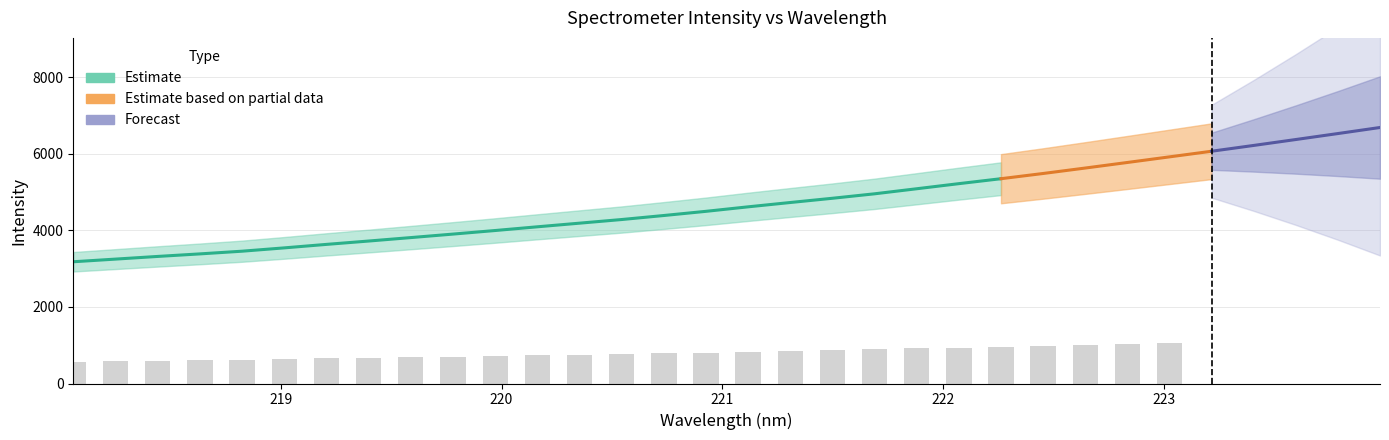

How many data points are above 4618?

16